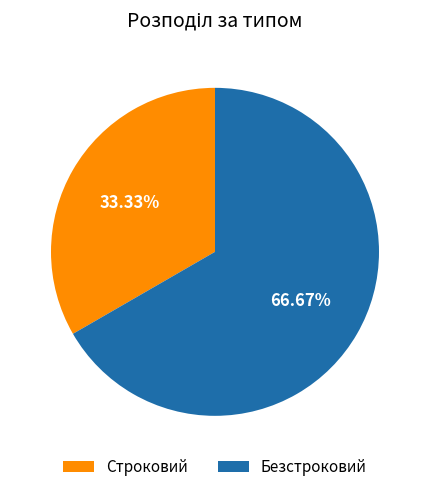

Does Строковий represent more than half of the total?

No